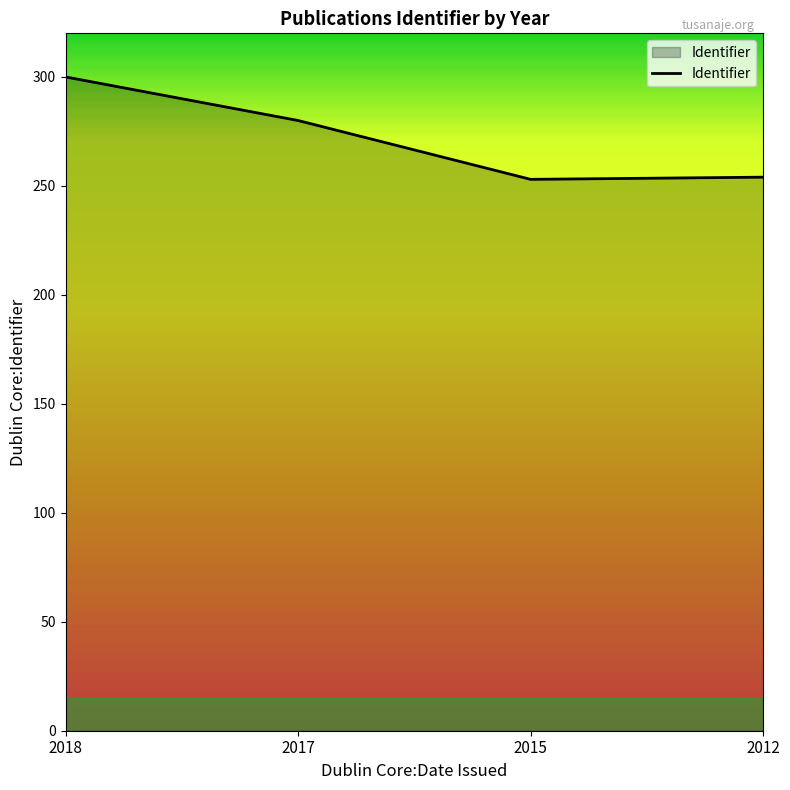

What is the greatest value displayed?

300